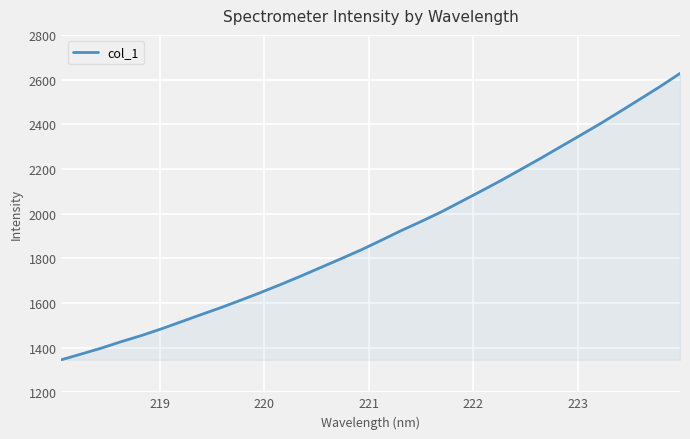

What is the maximum value shown in the chart?

2627.5